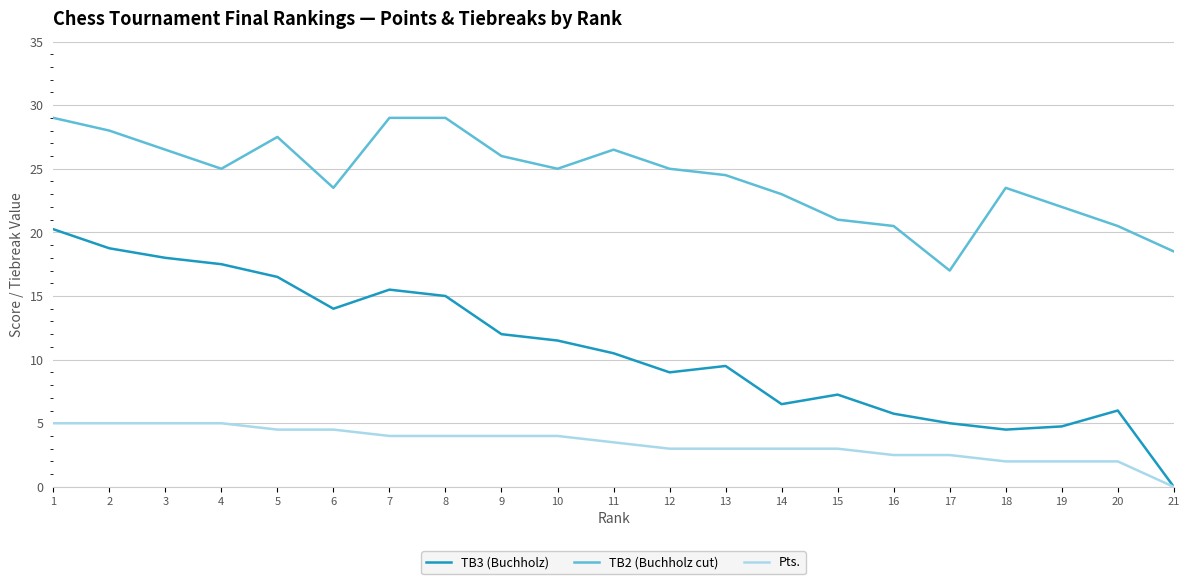

Is the value of TB3 (Buchholz) at 4 greater than the value of Pts. at 2?

Yes